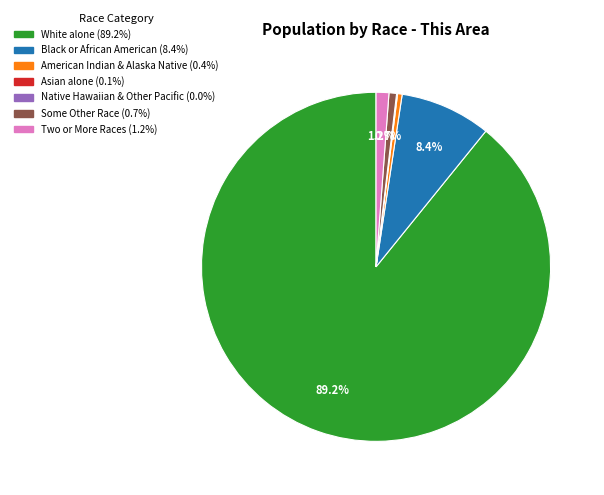

To the nearest percent, what is the difference between the largest and smallest slice percentages?

89%